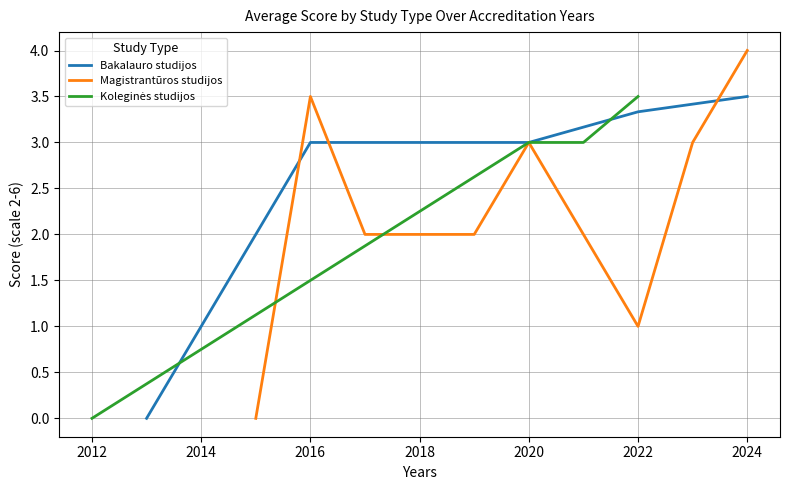

The Bakalauro studijos series shows 3.5 at 2024. True or false?

True